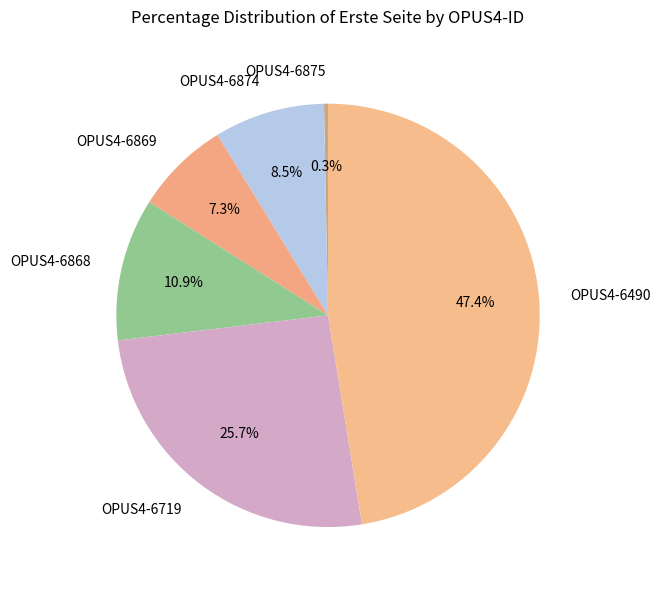

How many segments does this pie chart have?

6